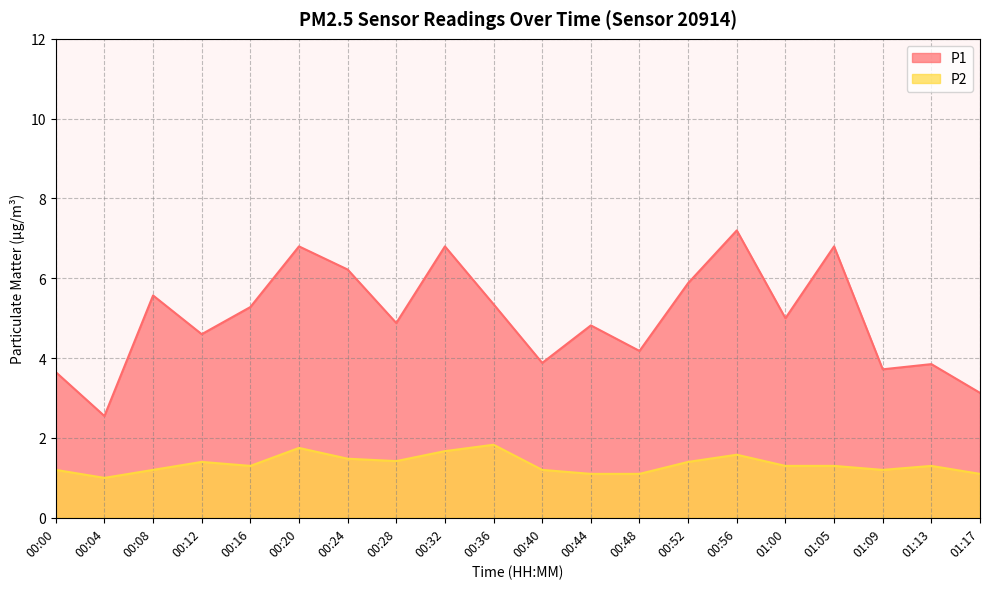

Which category has the lowest value in the P2 series?

00:04